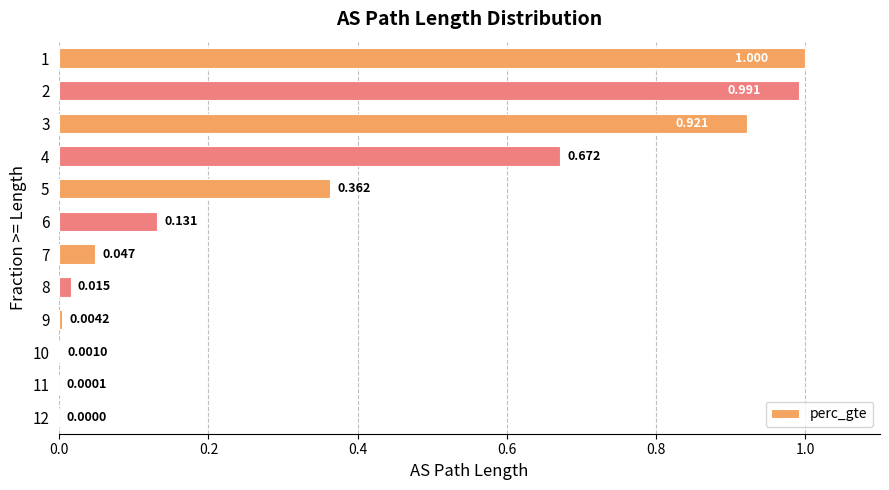

How many series are shown in this chart?

1